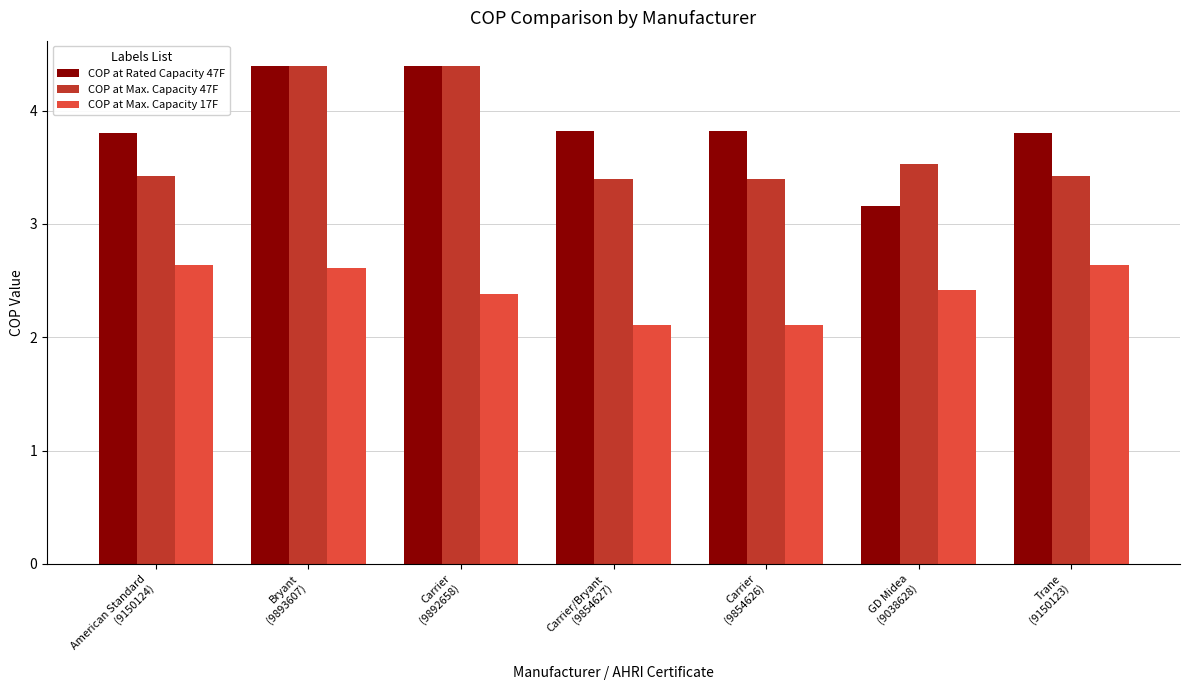

What is the minimum value for COP at Rated Capacity 47F?

3.2